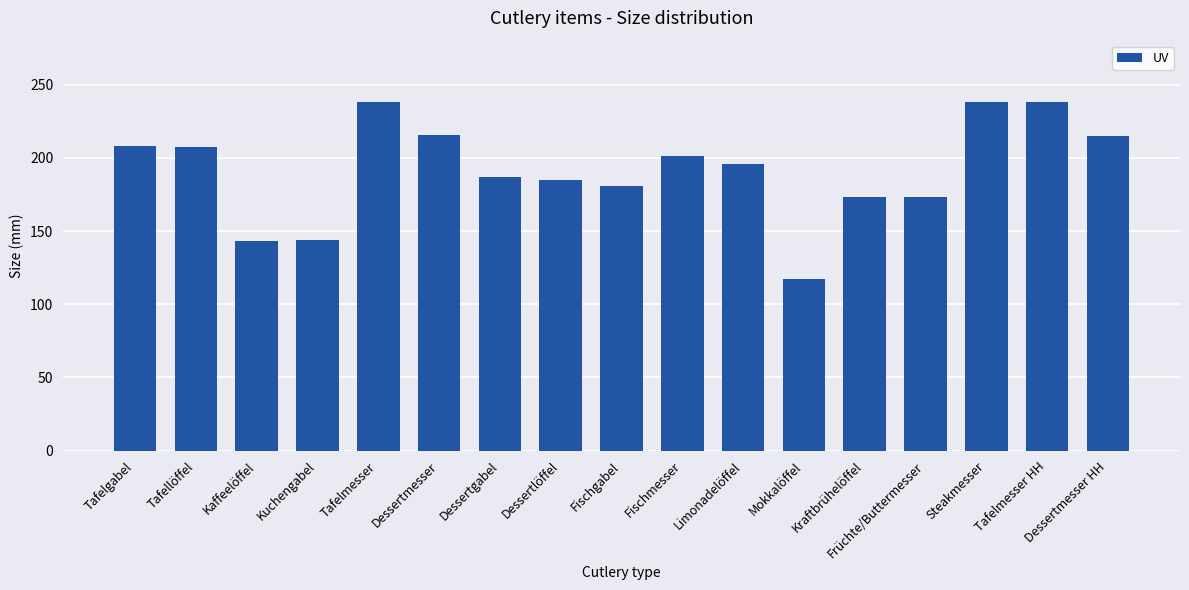

What is the label of the 8th bar from the left?

Dessertlöffel